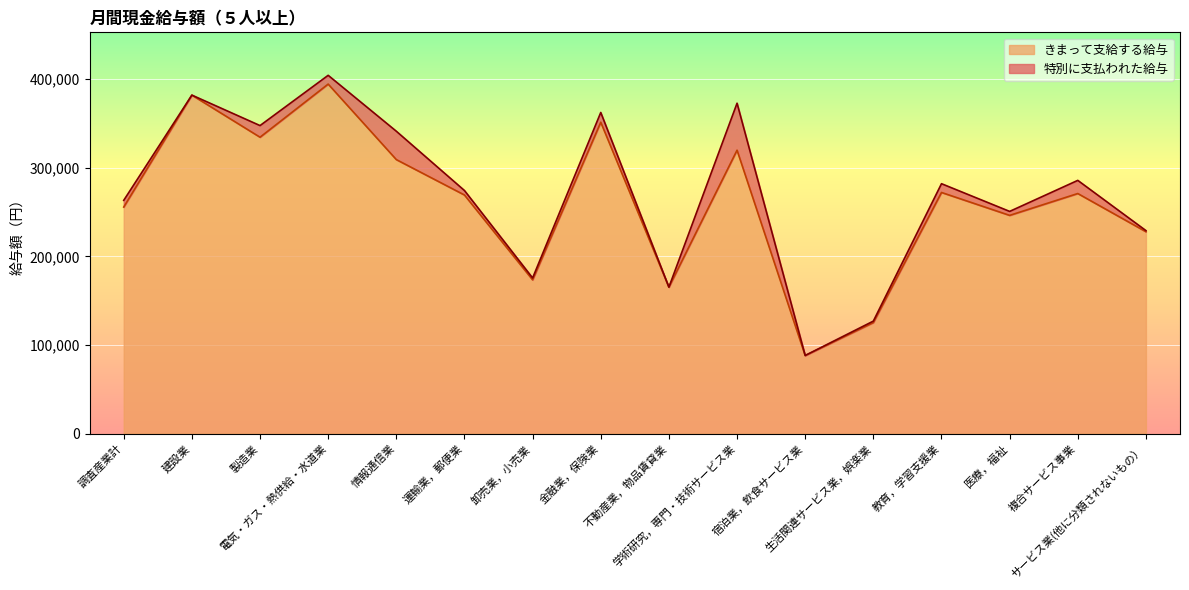

What is the change in value from 電気・ガス・熱供給・水道業 to 情報通信業?

-85216